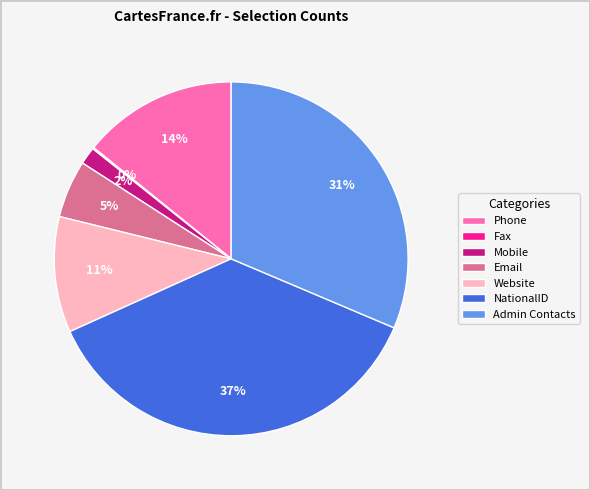

What is the largest slice in the pie chart?

NationalID